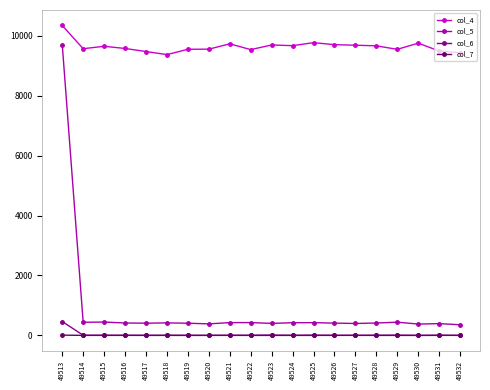

True or false: col_7 and col_5 cross at least once.

False